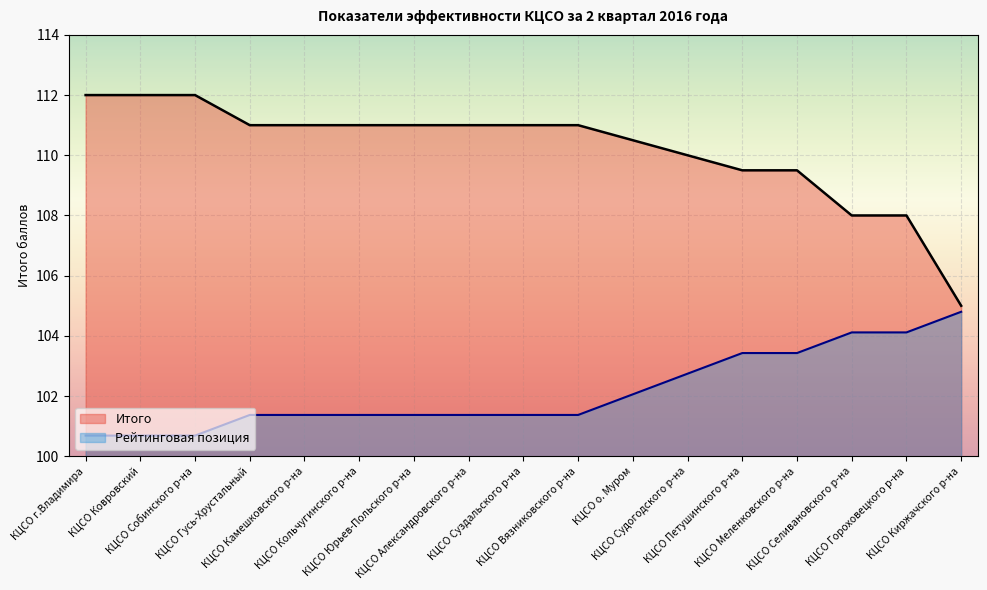

What is the label of the 7th point from the right?

КЦСО о. Муром